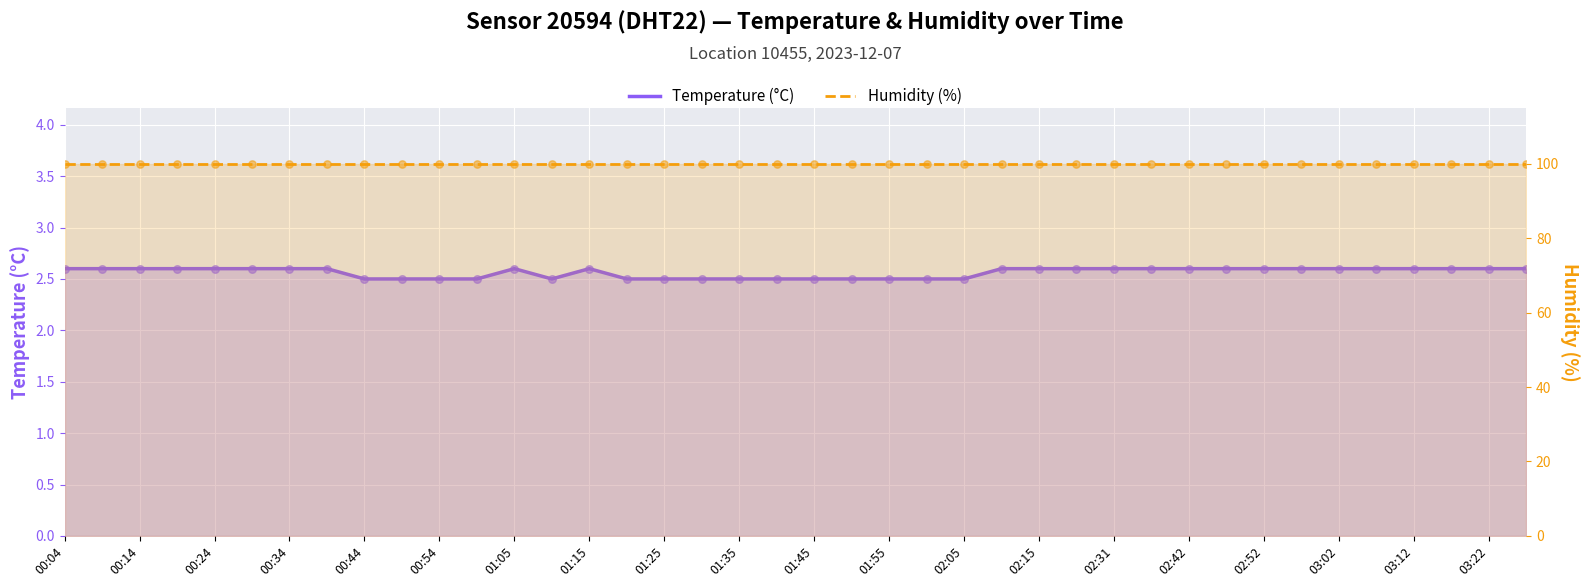

Which series contains the highest Y value?

Humidity (%)